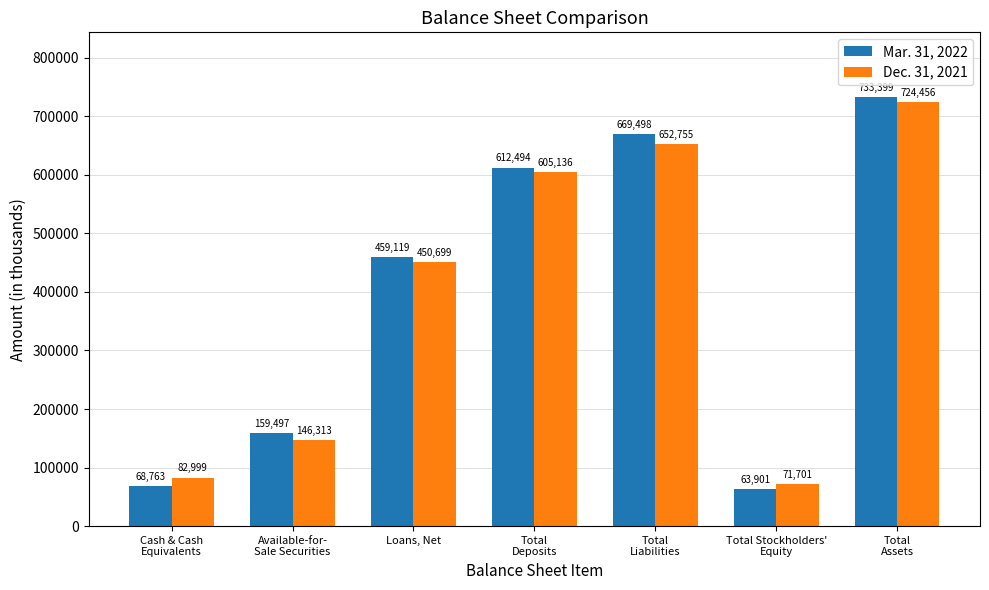

What is the greatest value displayed?

733399